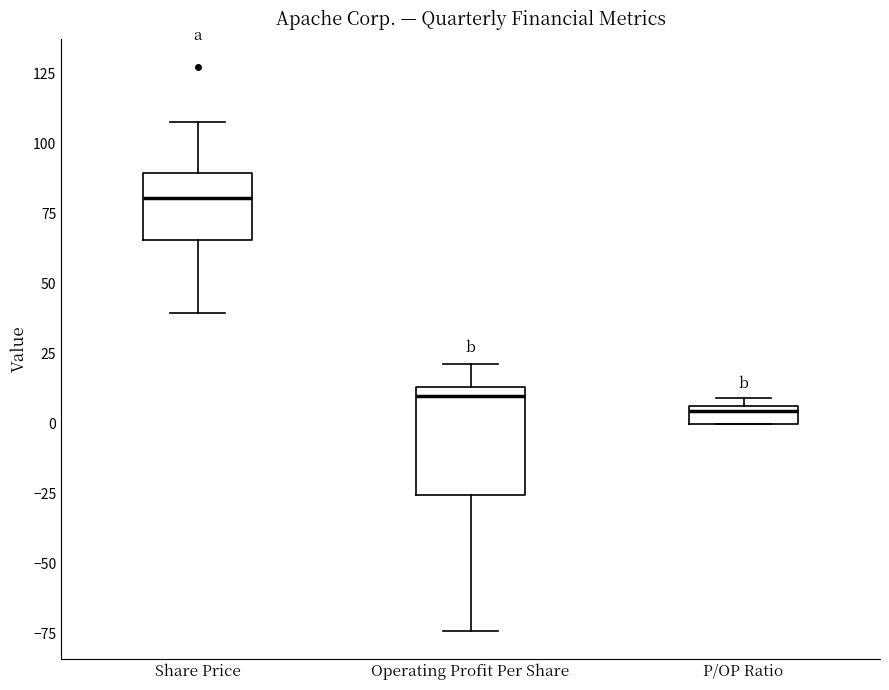

Where does the upper whisker of the box for Operating Profit Per Share end on the y-axis? The values are not printed on the chart, so give them approximately, as read against the axis.

20